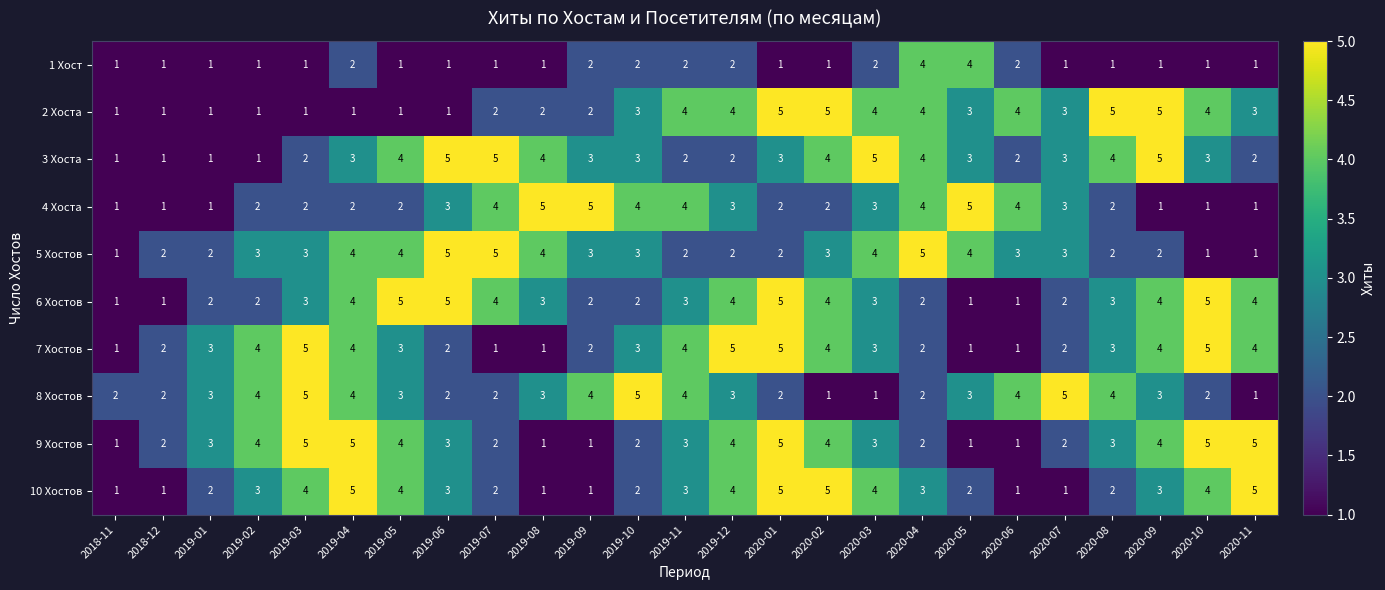

The 4 Хоста series shows 1 at 2019-11. True or false?

False